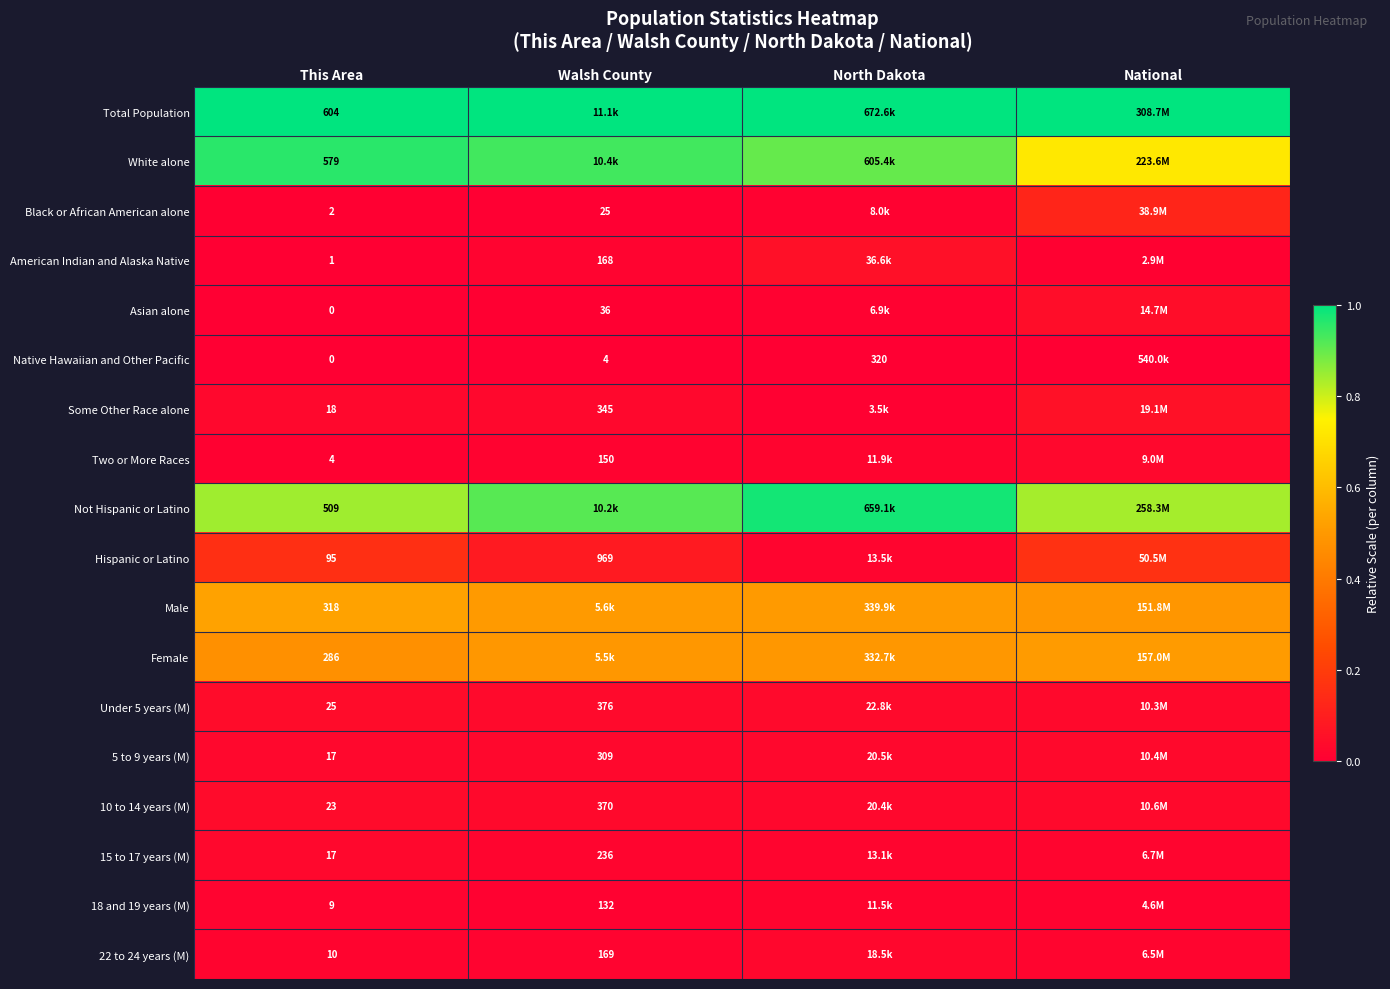

Count the number of categories in the chart.

4